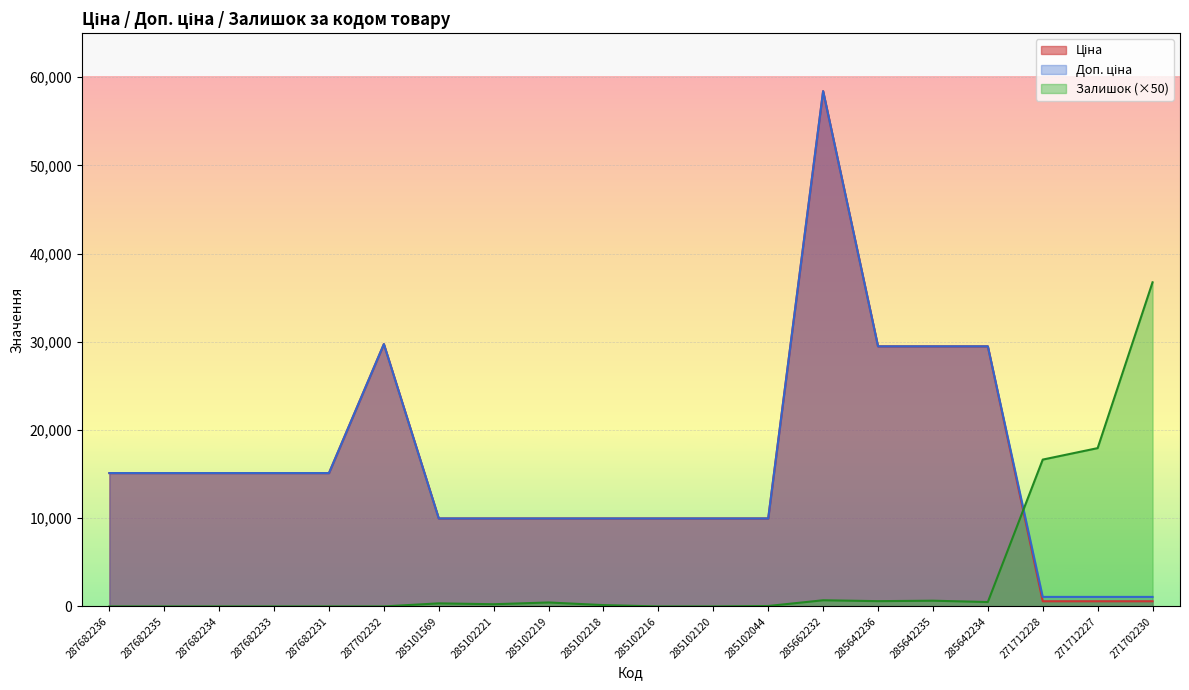

Which series changed the most between 285102219 and 285642234?

Ціна